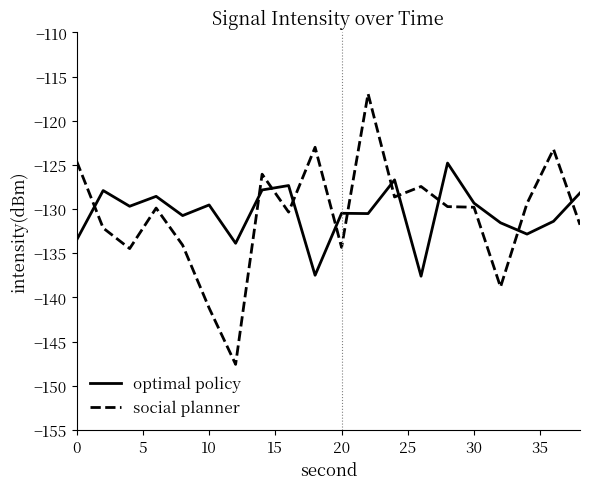

How many categories are shown in the chart?

20